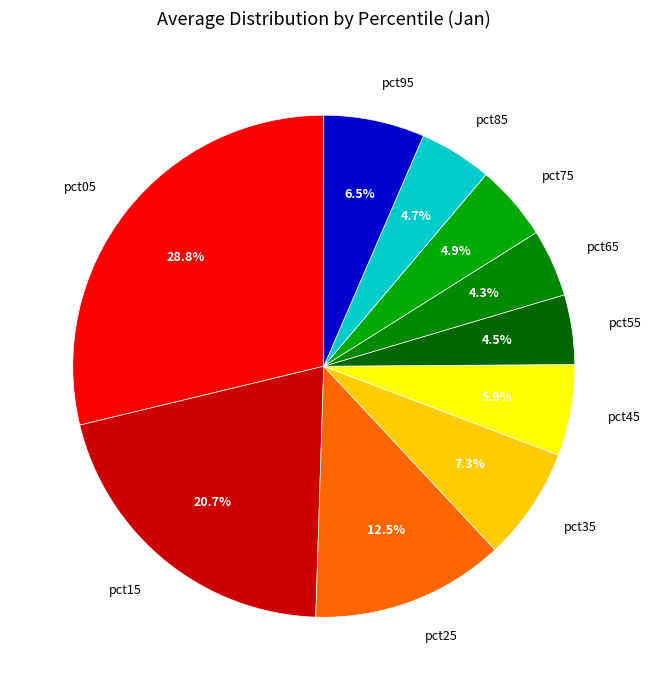

To the nearest percent, what is the difference between the largest and smallest slice percentages?

24%